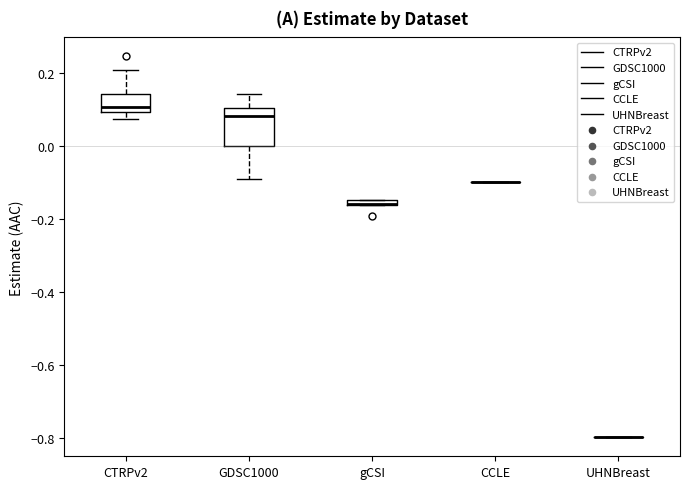

Comparing the boxes themselves (not the whiskers), which one is the tallest?

GDSC1000